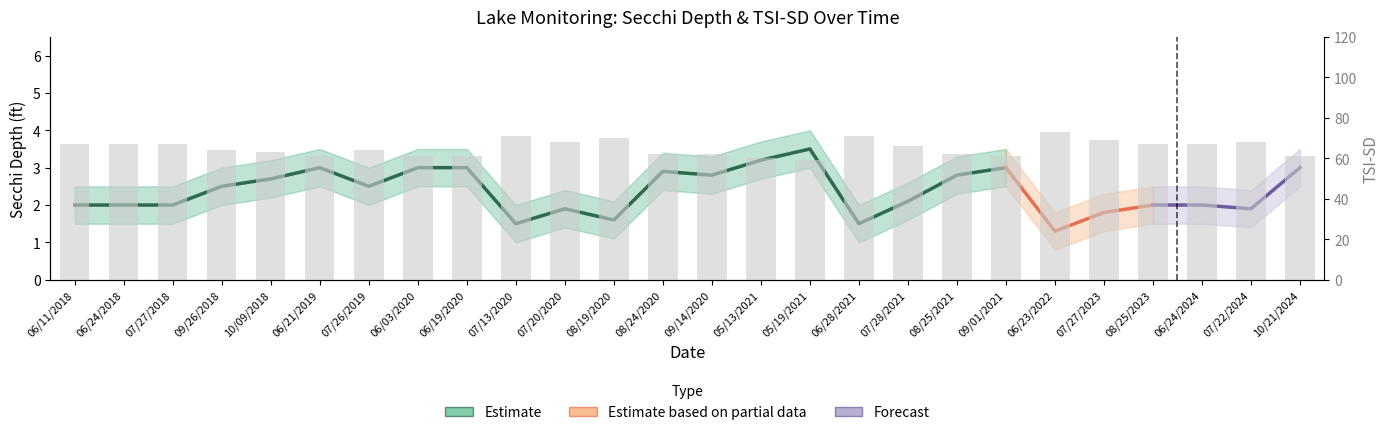

Is it true that the value at 06/21/2019 is 88?

False